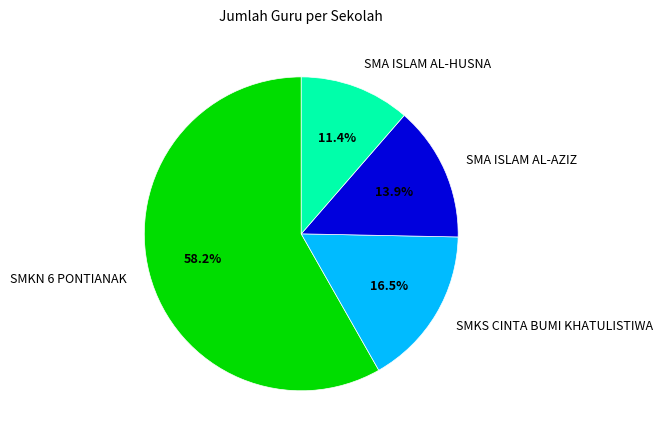

Which has a higher value, SMA ISLAM AL-AZIZ or SMKS CINTA BUMI KHATULISTIWA?

SMKS CINTA BUMI KHATULISTIWA